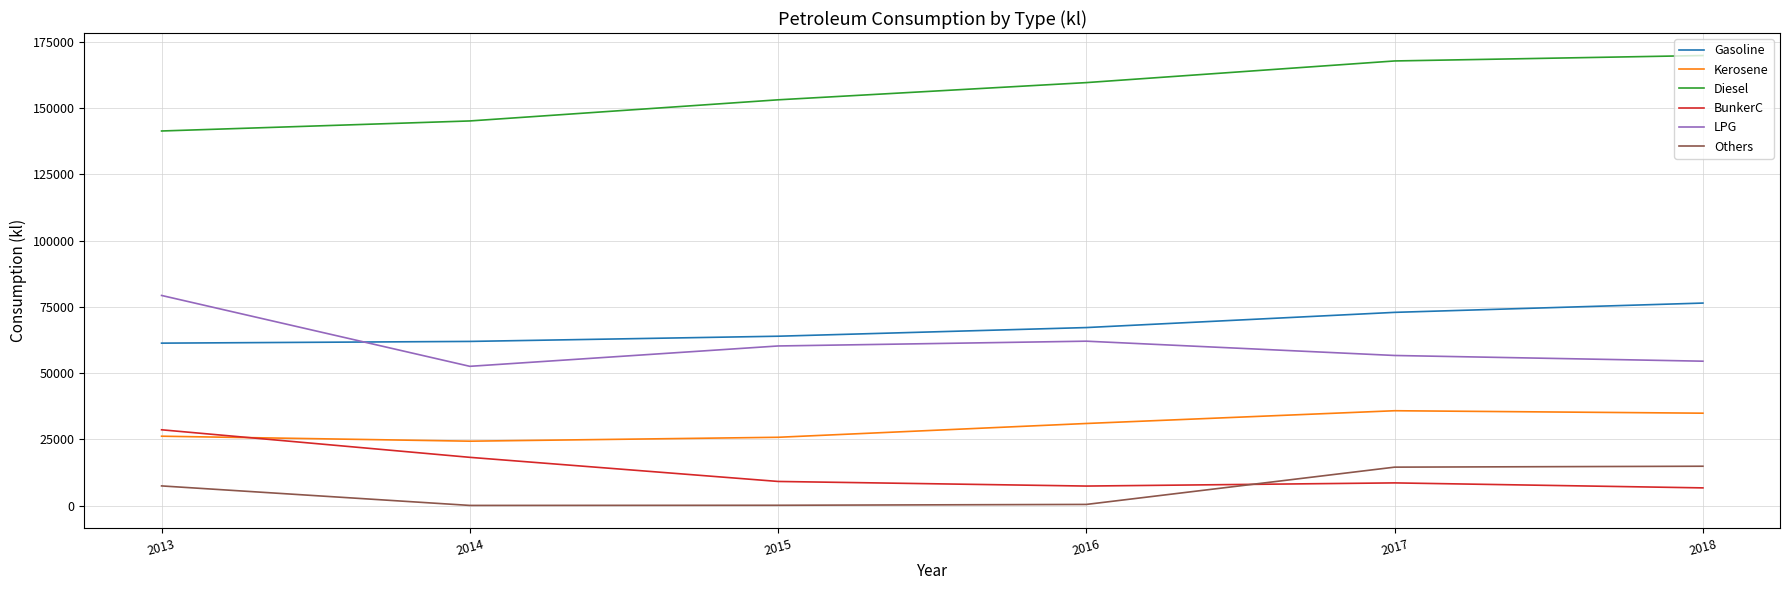

What is the sum of all Kerosene values?

177888